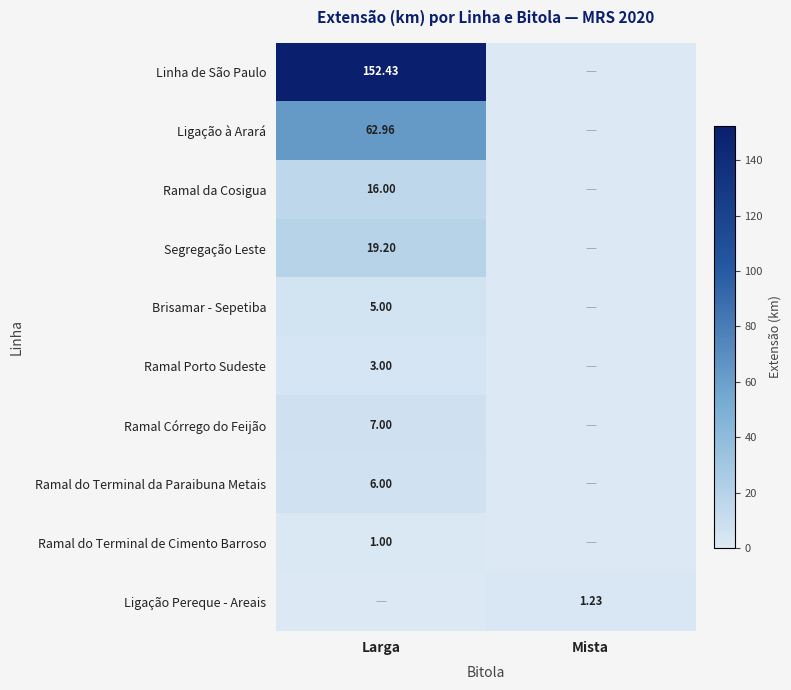

What is the total value across all series at Larga?

272.6